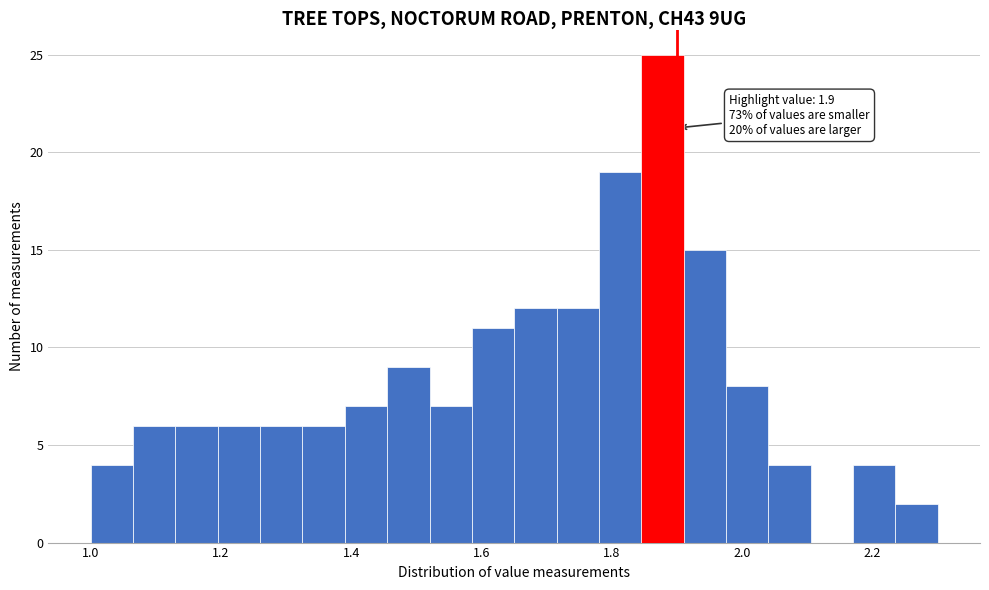

Read against the x-axis, roughly where is the centre of the tallest bar?

1.88